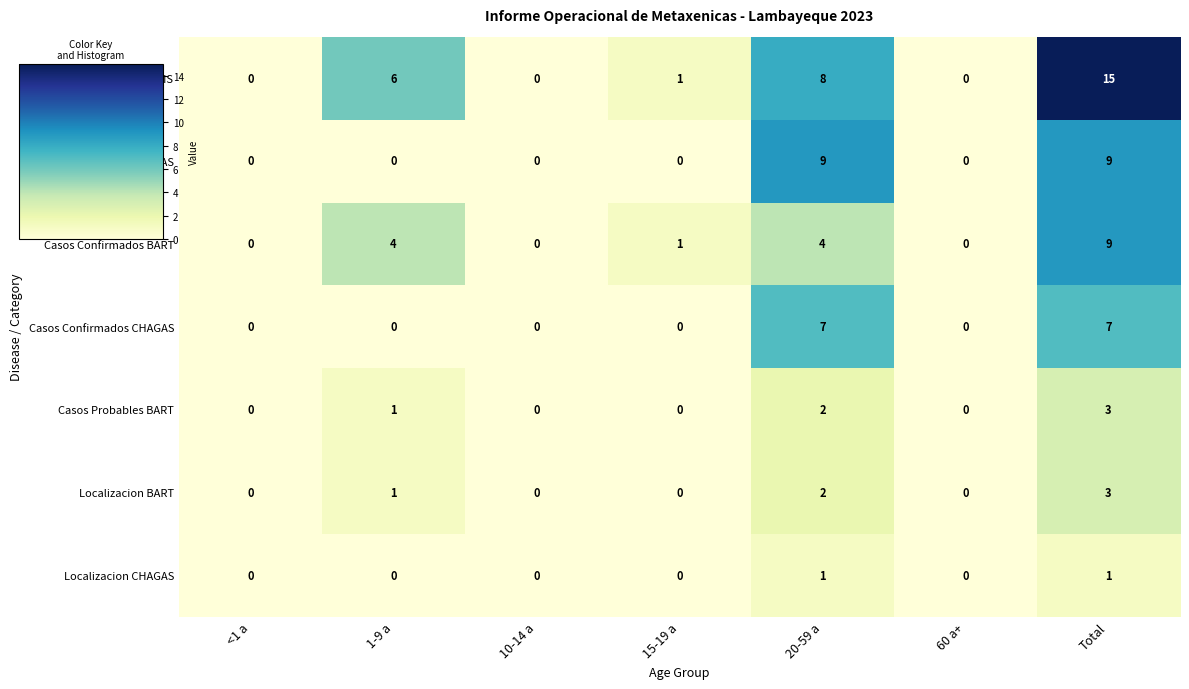

At which category is the sum across all series the highest?

Total